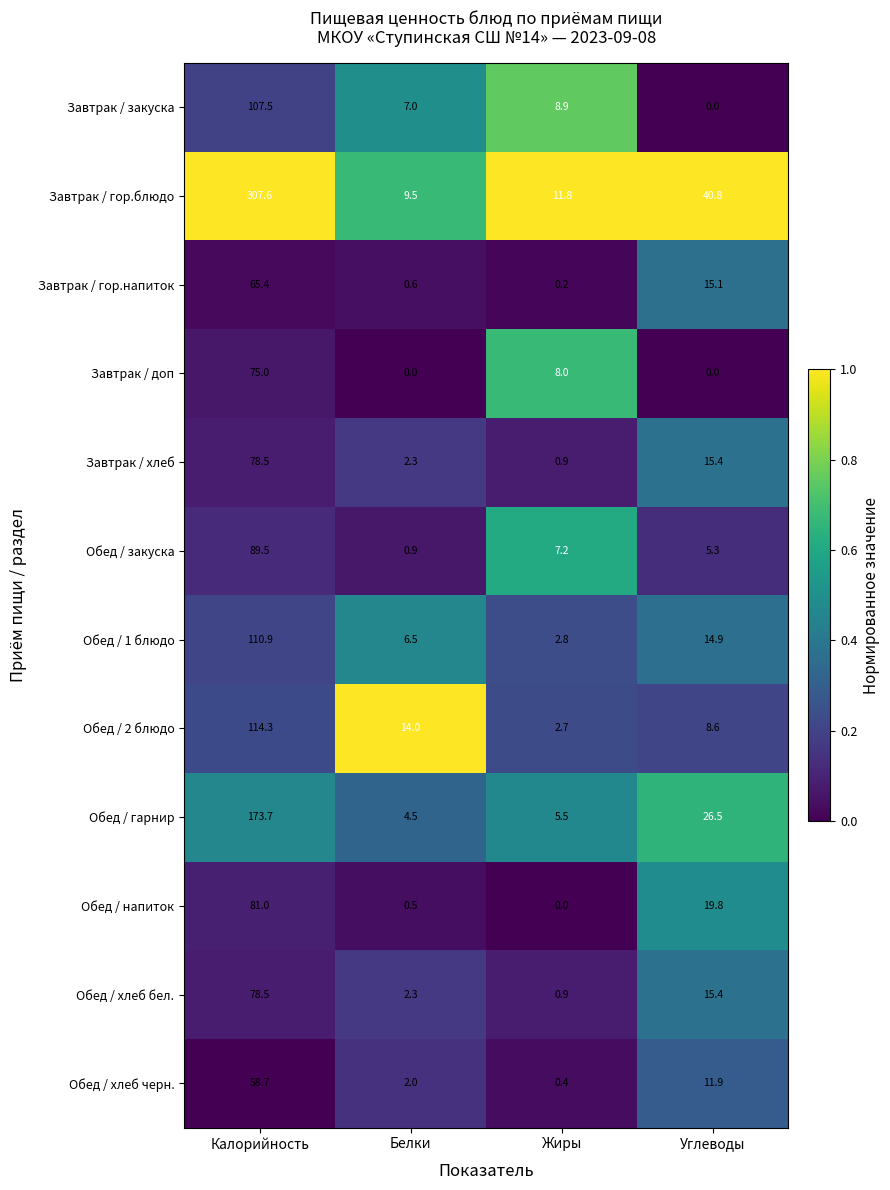

Which category has the highest value in the Обед / гарнир series?

Калорийность